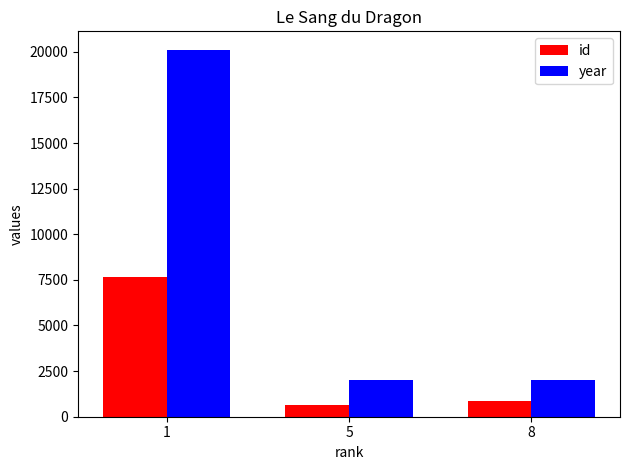

What is the maximum value shown in the chart?

20117